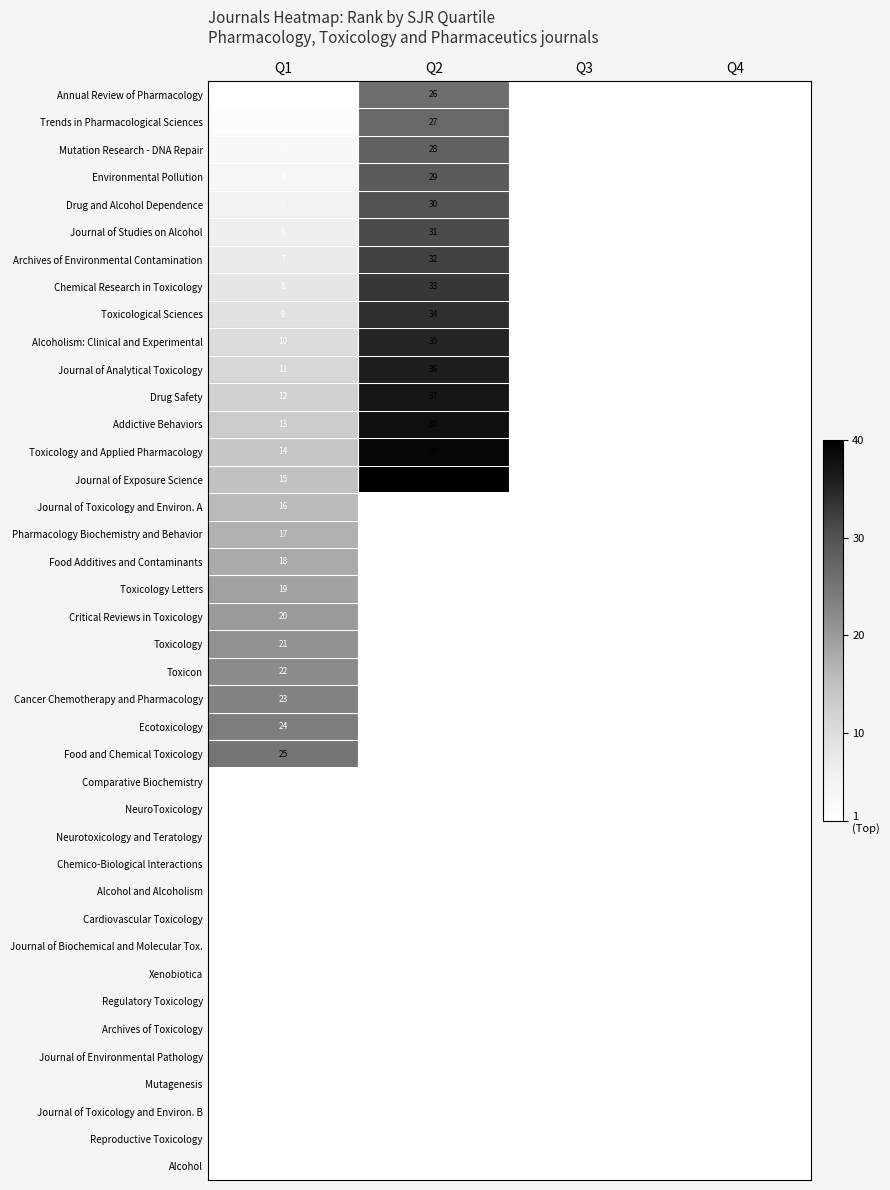

The Journal of Studies on Alcohol series shows 49 at Q2. True or false?

False